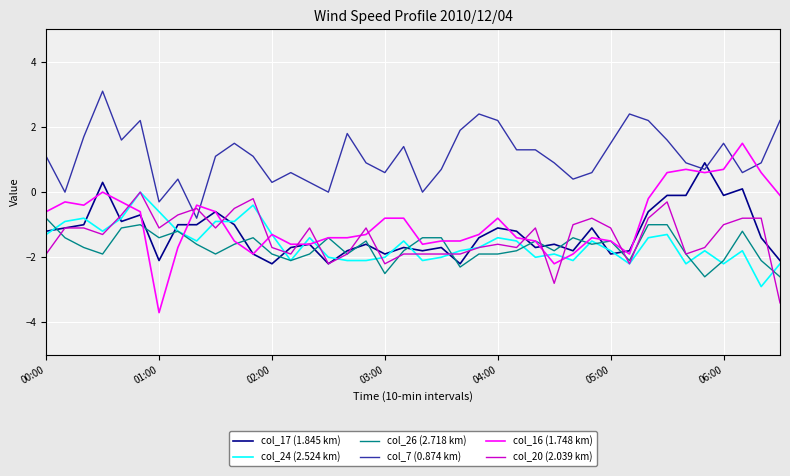

Which series ends up on top after the final intersection of col_7 (0.874 km) and col_20 (2.039 km)?

col_7 (0.874 km)